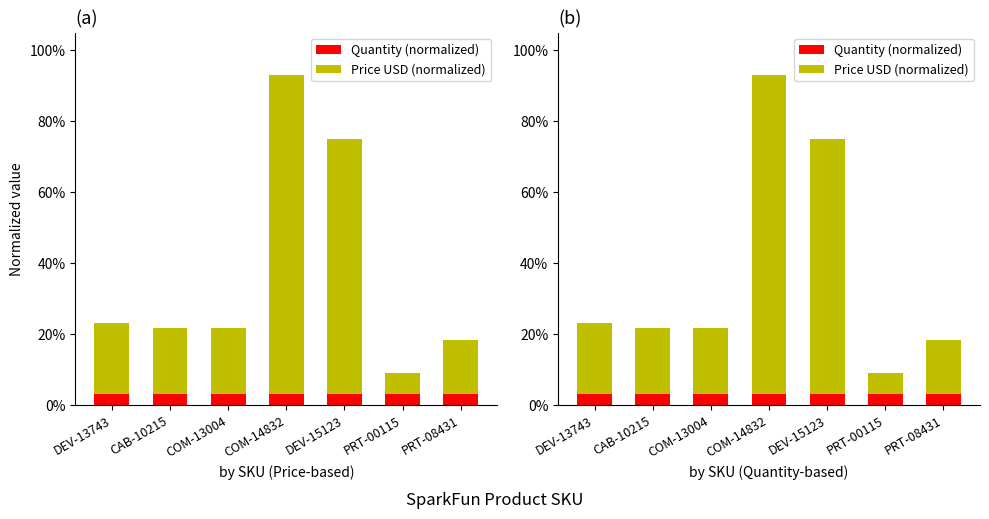

Reading right to left, transcribe all the data shown in this chart.

Quantity (normalized): PRT-08431=0.0	PRT-00115=0.0	DEV-15123=0.0	COM-14832=0.0	COM-13004=0.0	CAB-10215=0.0	DEV-13743=0.0
Price USD (normalized): PRT-08431=0.1	PRT-00115=0.1	DEV-15123=0.7	COM-14832=0.9	COM-13004=0.2	CAB-10215=0.2	DEV-13743=0.2